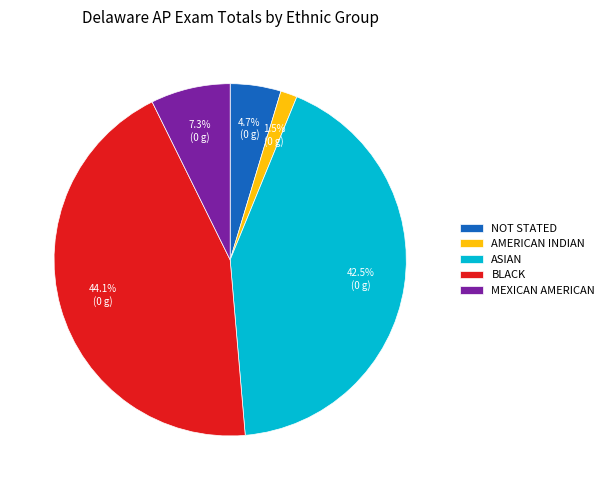

What percentage is NOT represented by ASIAN?

57.5%